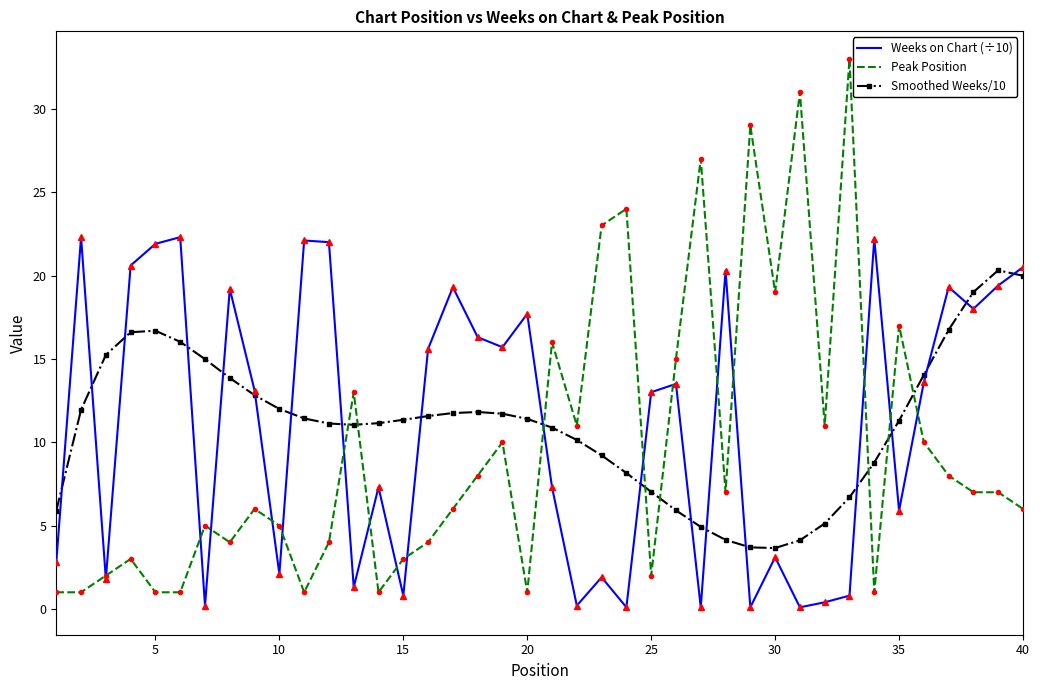

Which series has the widest spread of values?

Peak Position